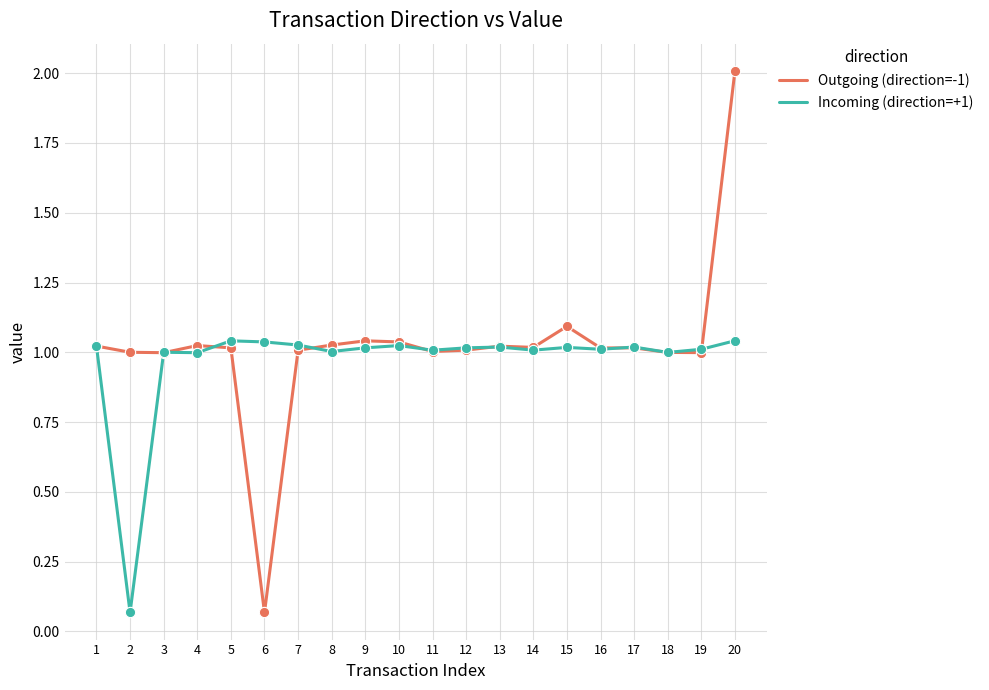

What is the difference between the highest and lowest values at 2?

0.9